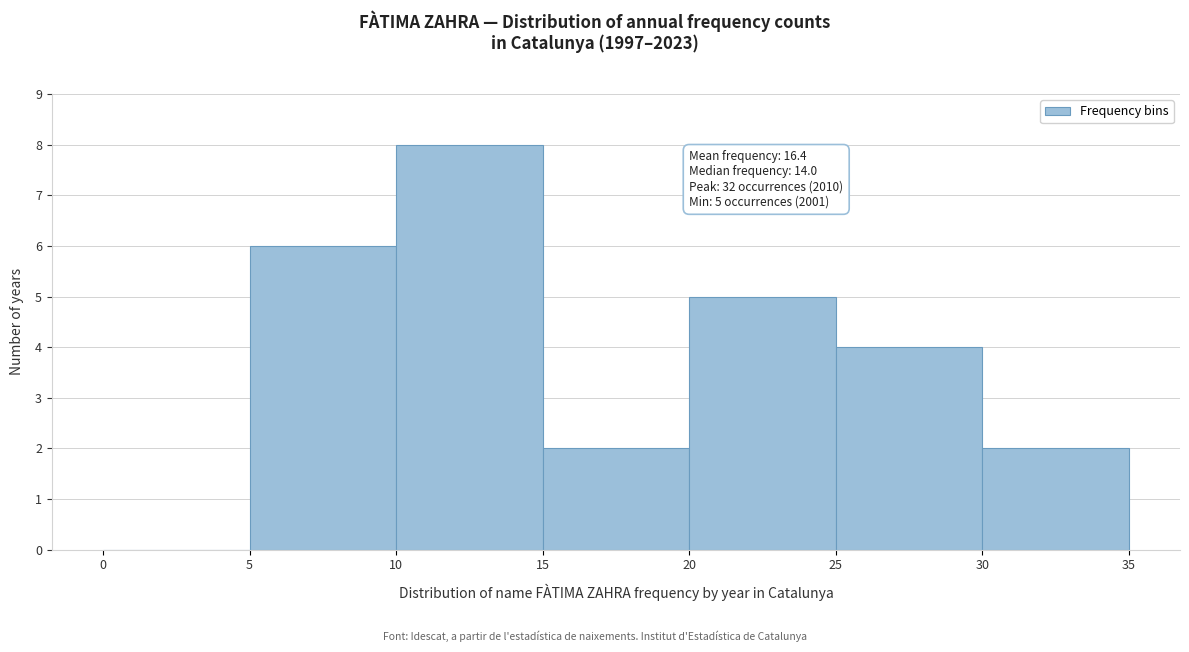

Which range on the x-axis has the tallest bar?

10 to 15